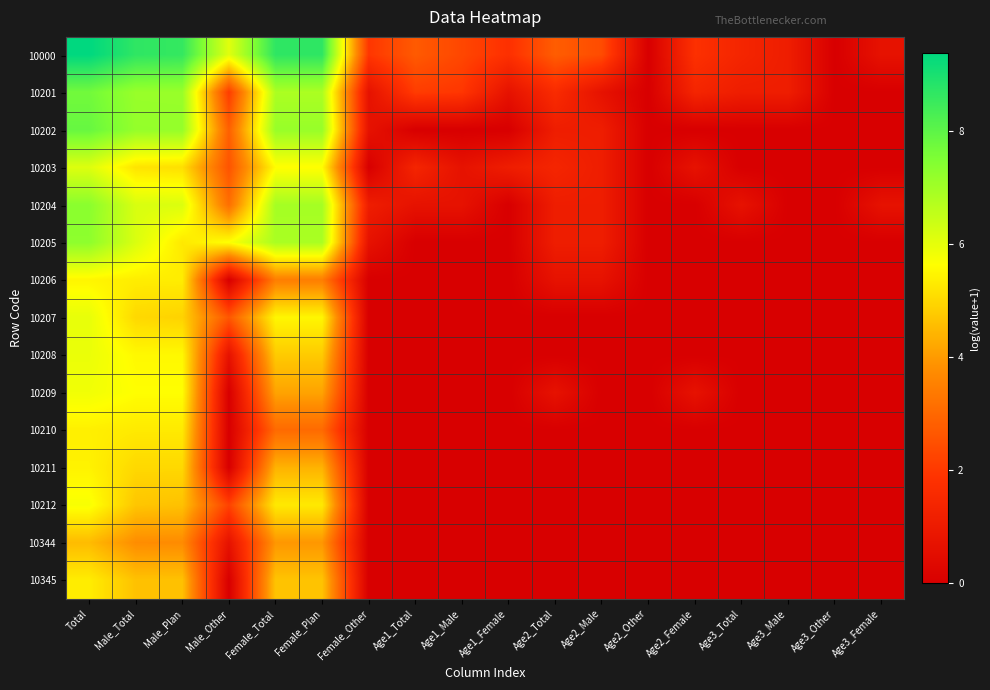

Which series has the widest spread of values?

10000